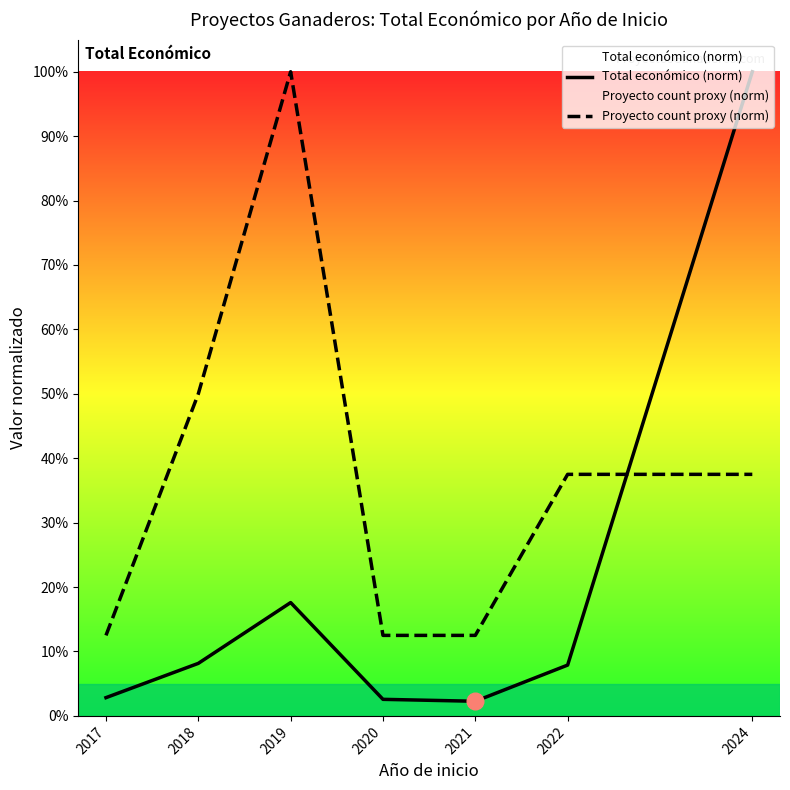

What is the value of the Proyecto count proxy (norm) point at the 3rd from the left?

1.0